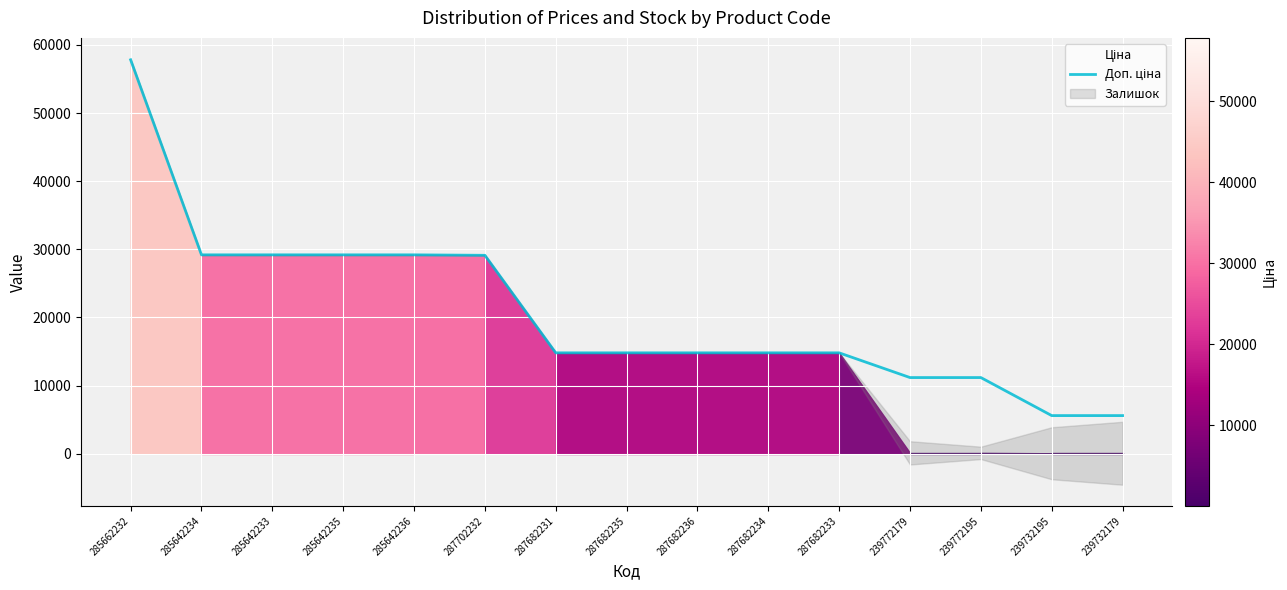

How many data points are above 14800?

11